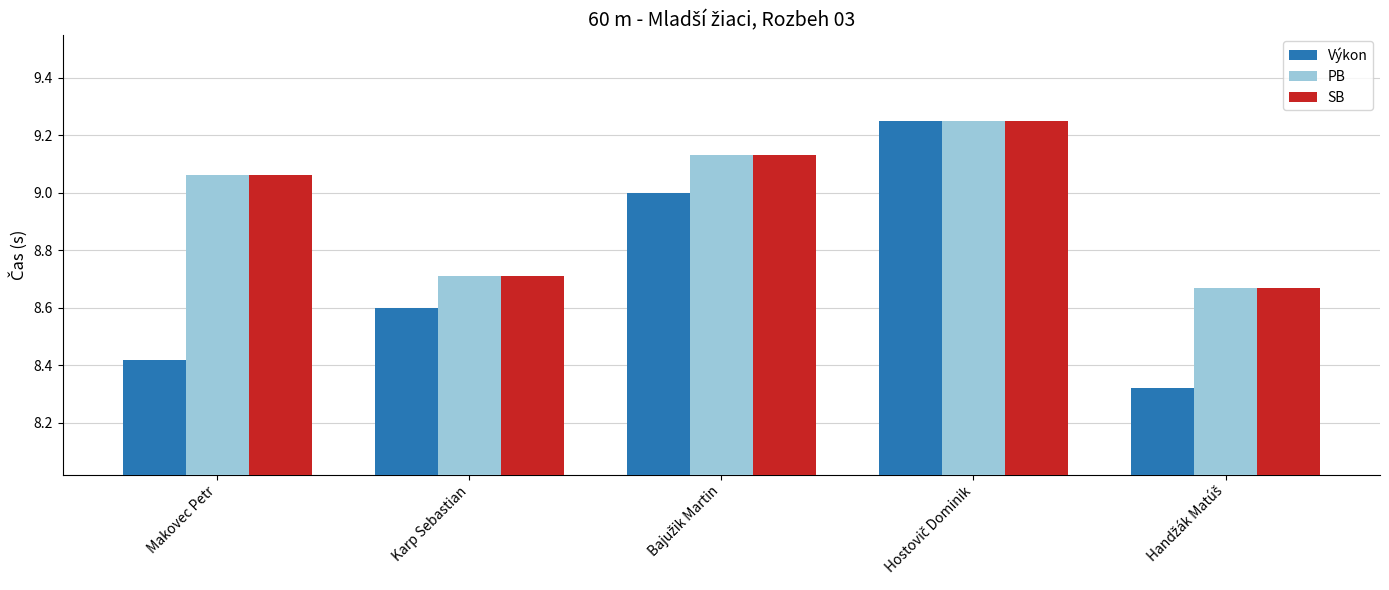

Which series has the largest range (max minus min)?

Výkon